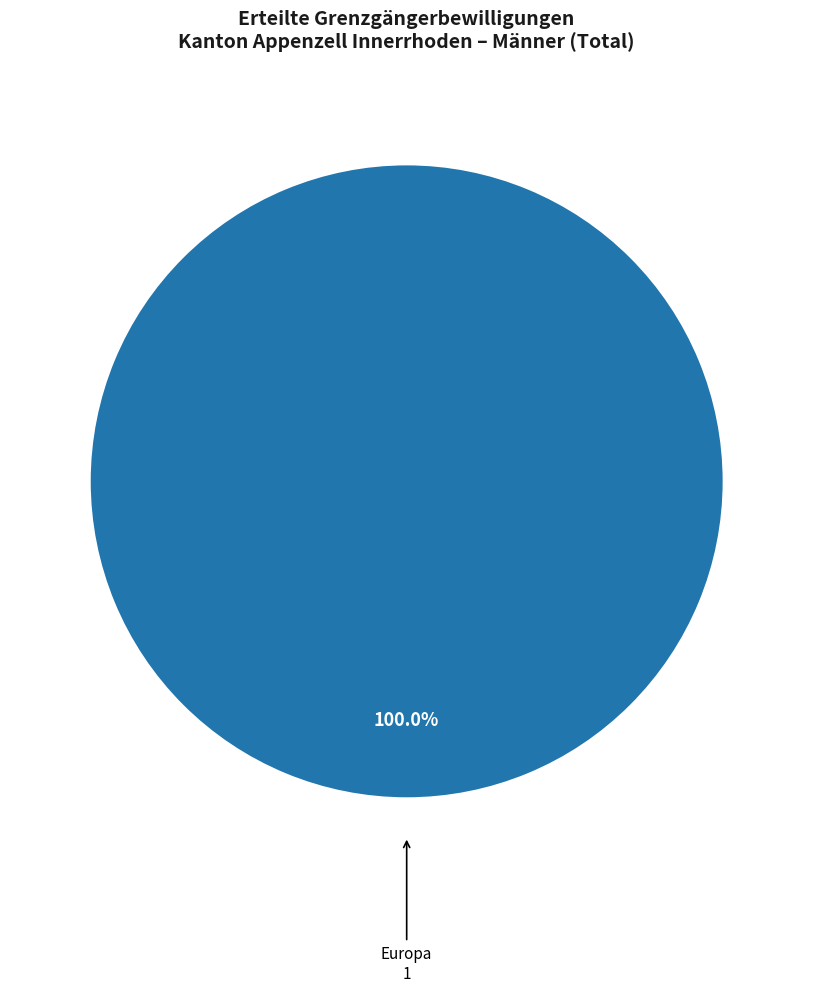

Does any single category account for the majority?

Yes